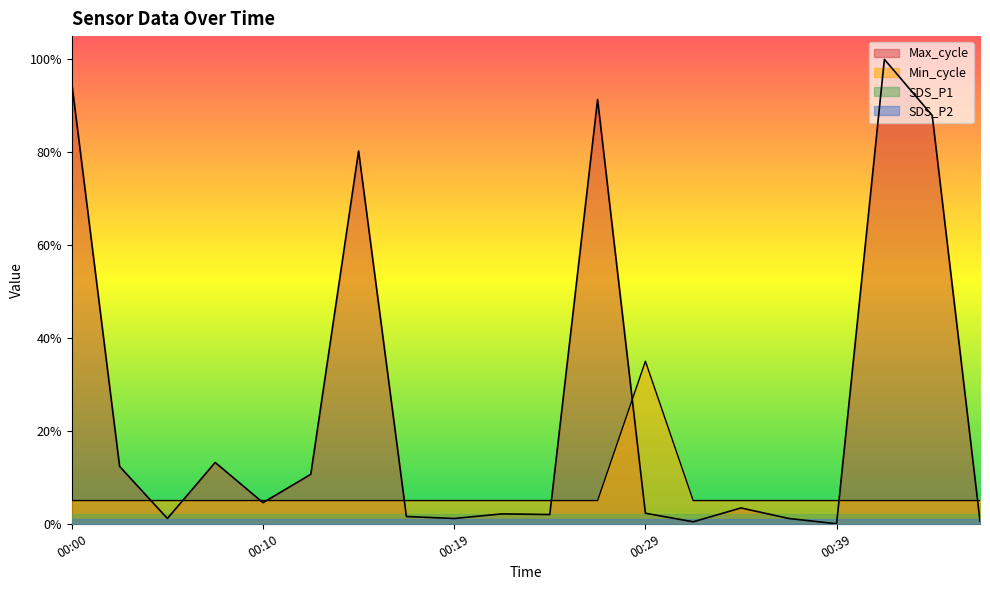

Does the chart display data point markers on the line(s)?

No